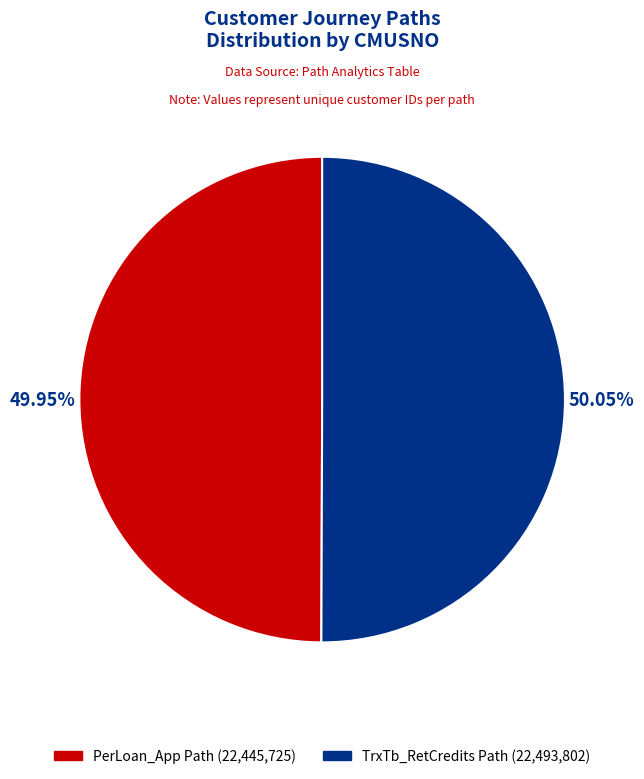

Is there a majority slice in this chart?

Yes